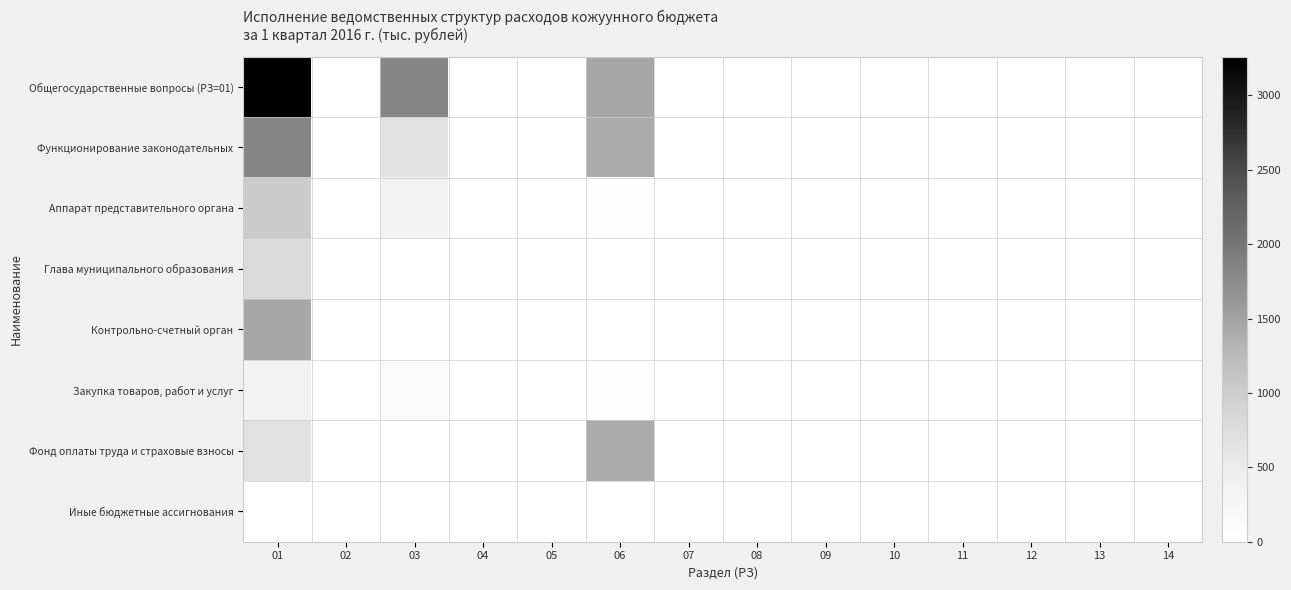

Which series has the largest range (max minus min)?

Общегосударственные вопросы (РЗ=01)